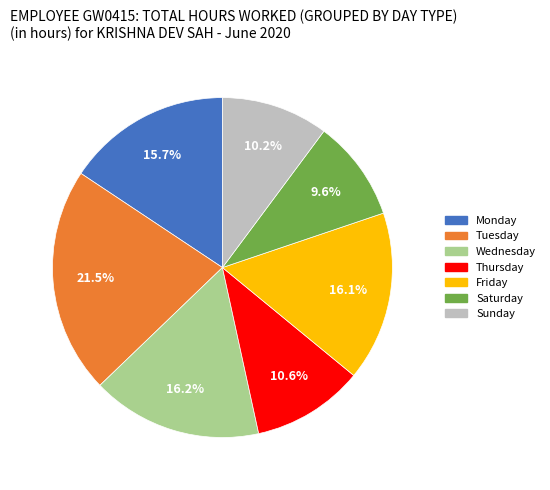

Does any single category account for the majority?

No